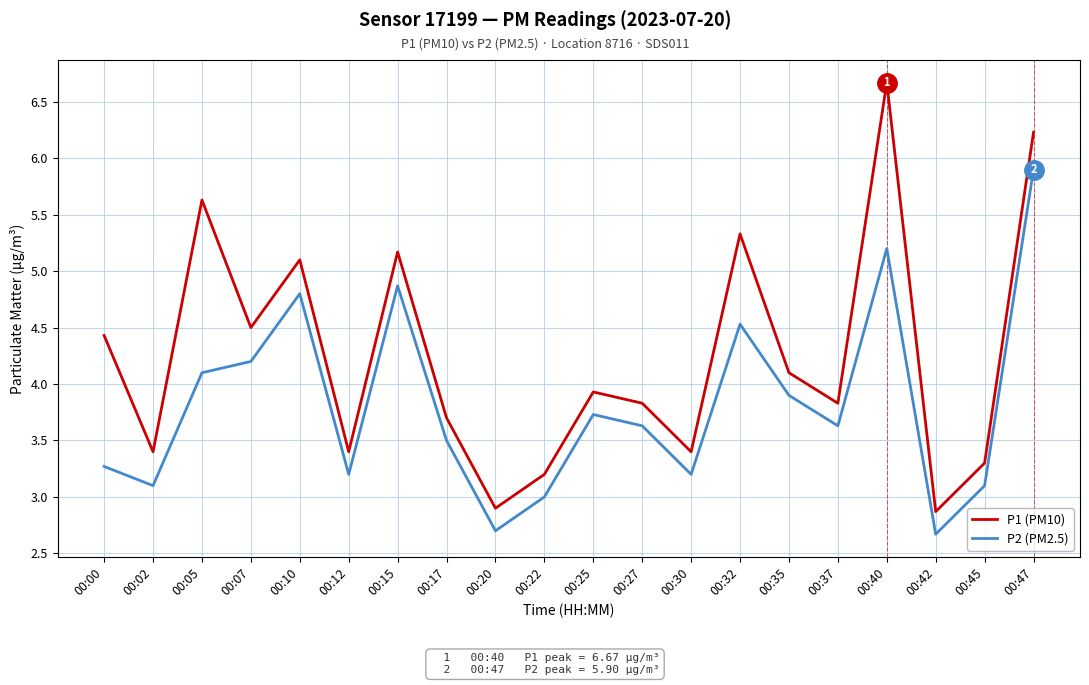

The P1 (PM10) series shows 5.2 at 00:25. True or false?

False